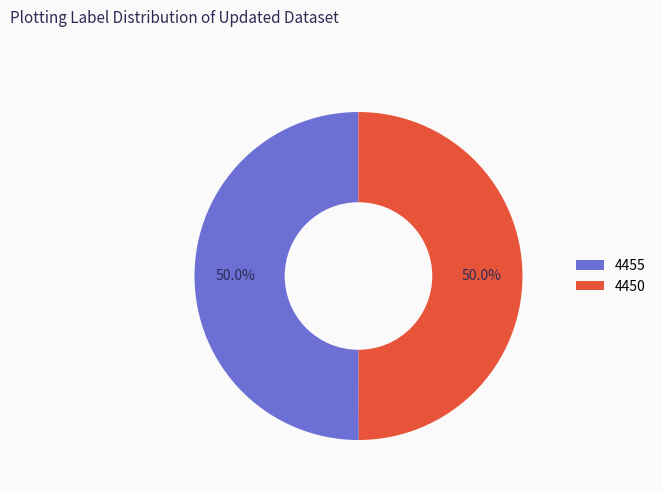

Is the sum of 4455 and 4450 greater than half?

Yes